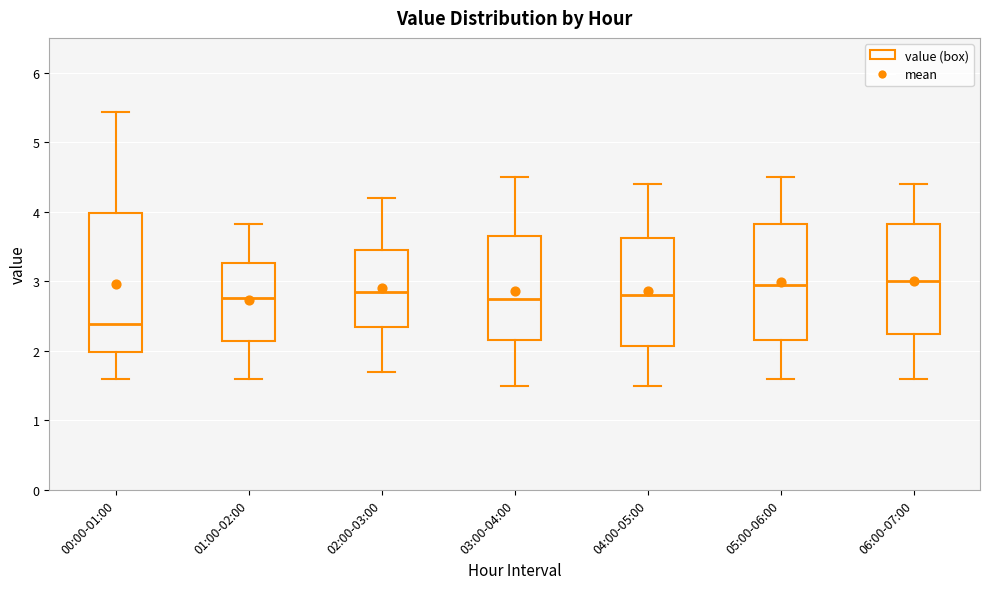

Where is the lower edge of the box for 06:00-07:00 on the y-axis? The values are not printed on the chart, so give them approximately, as read against the axis.

2.3